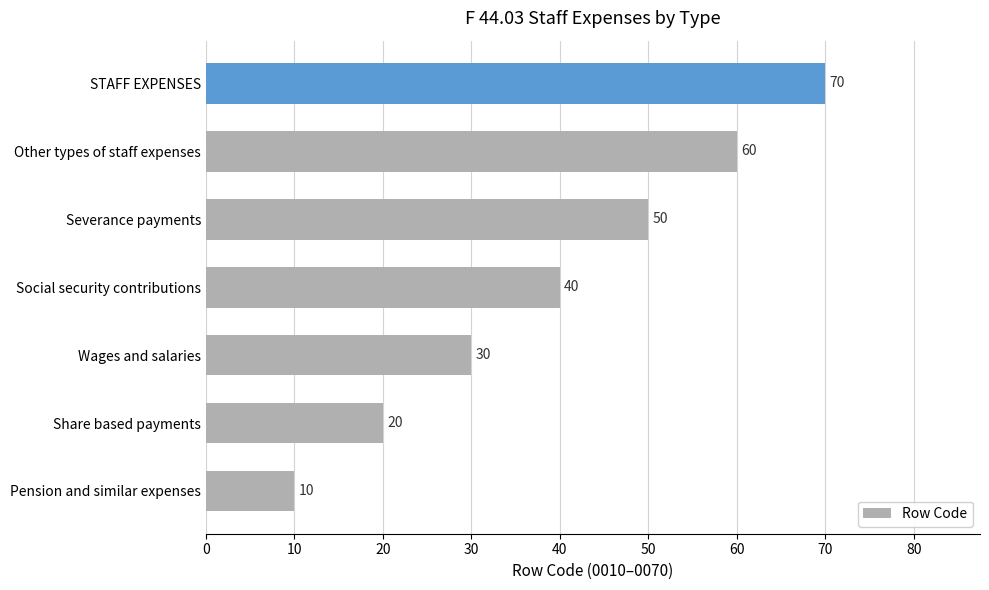

What is the difference between the maximum and second lowest values?

50